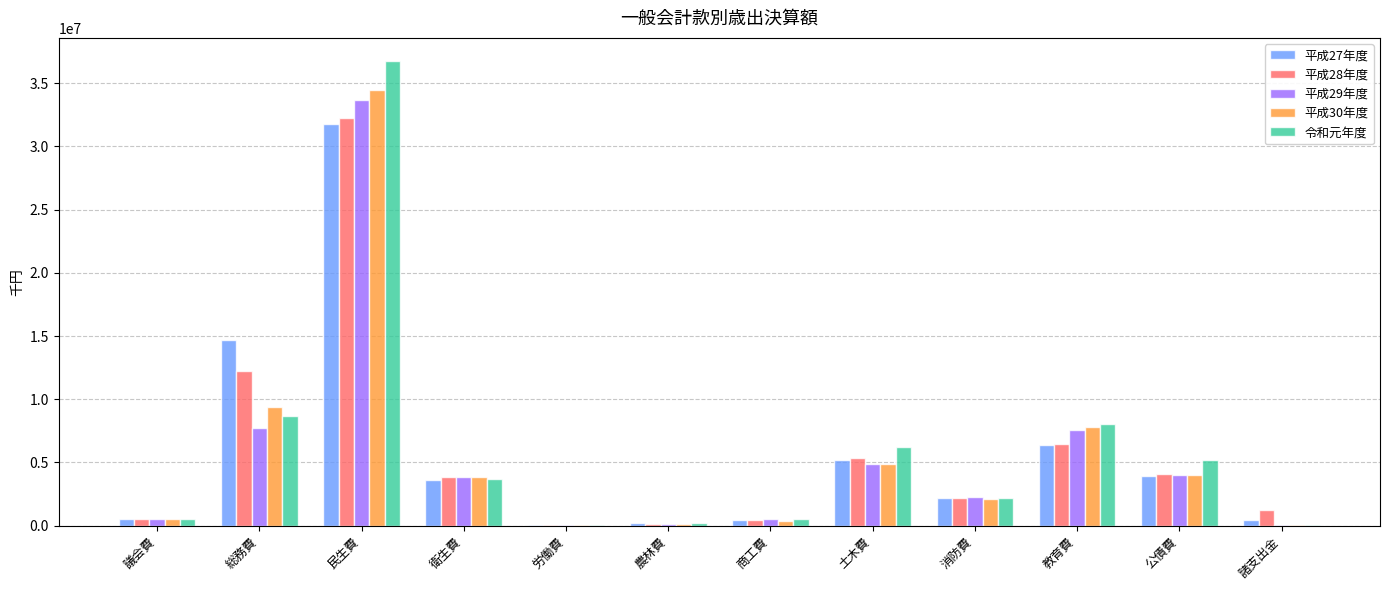

How many groups of bars are there?

12